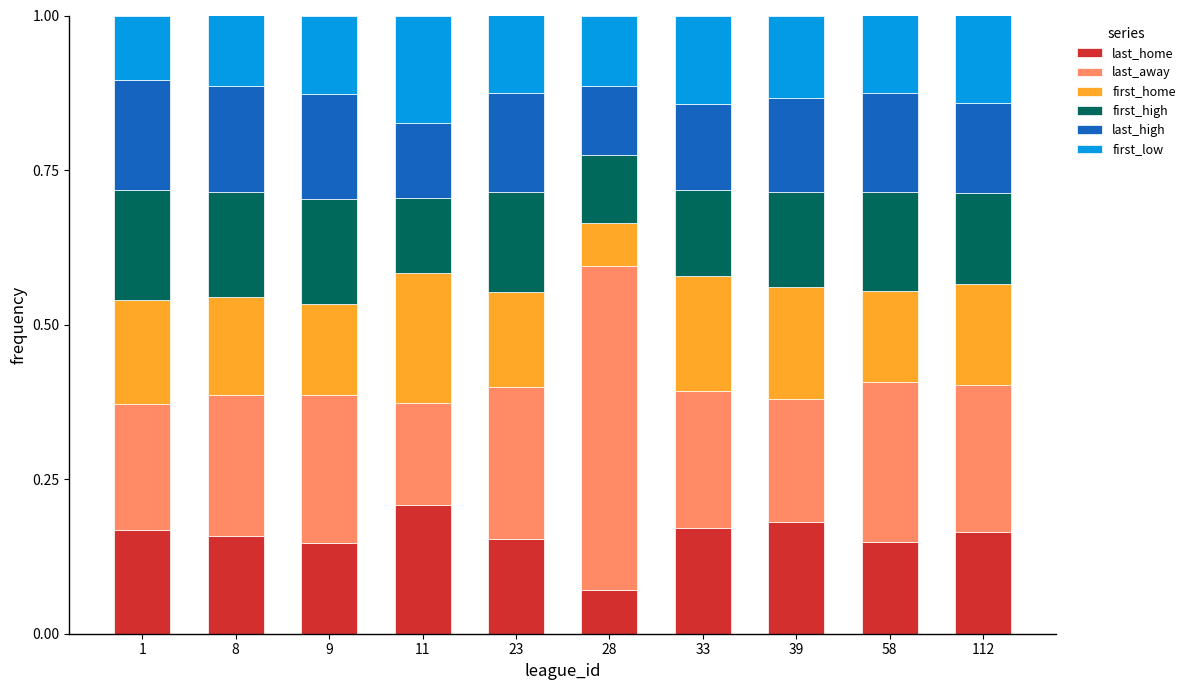

Which category has the lowest value in the last_home series?

28